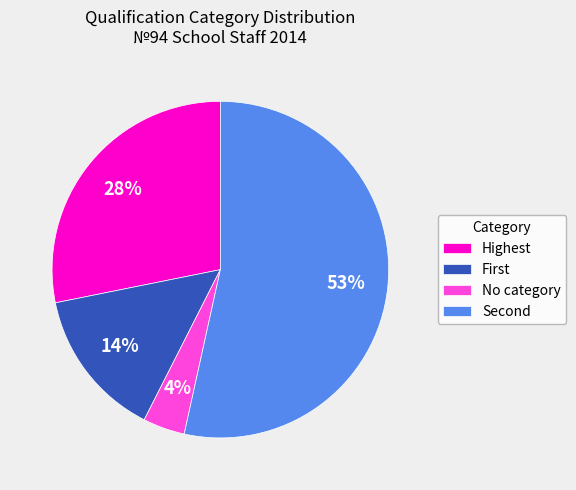

Is there a majority slice in this chart?

Yes